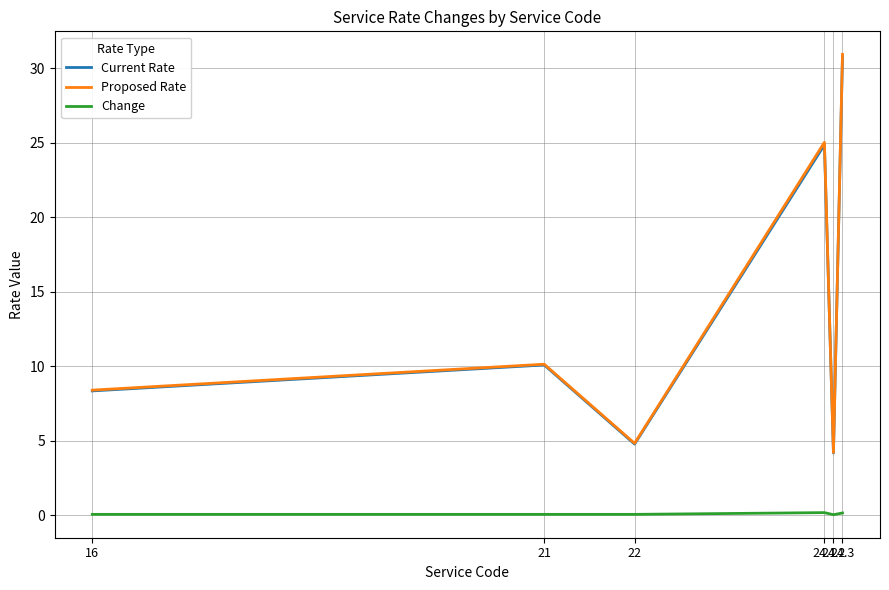

Which series has the largest range (max minus min)?

Proposed Rate